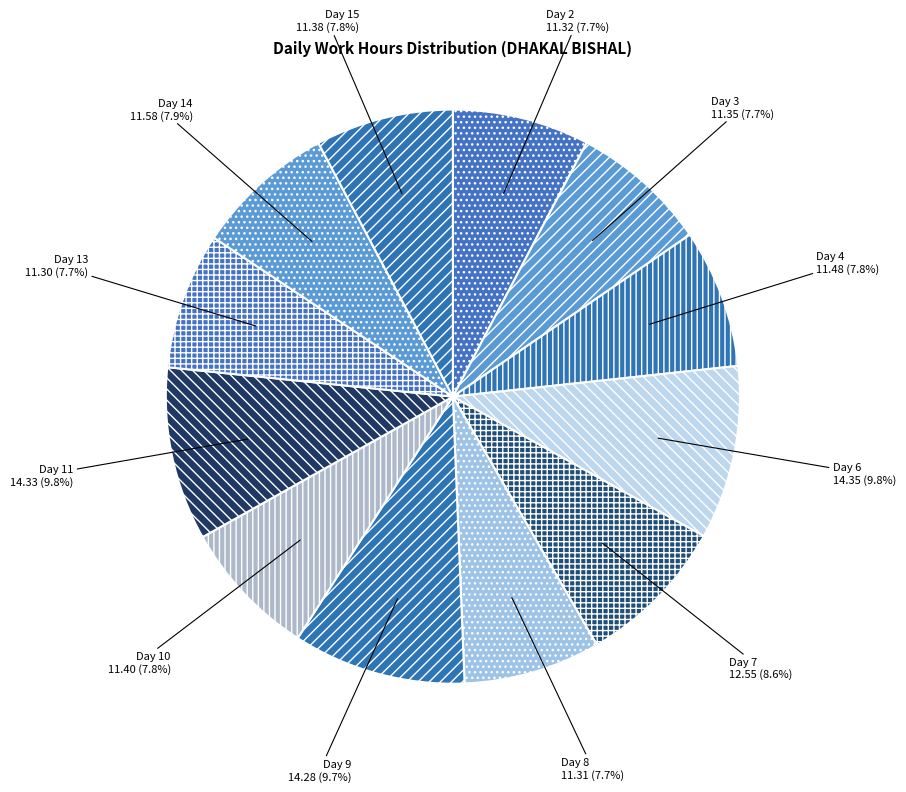

How many slices are in this pie chart?

12